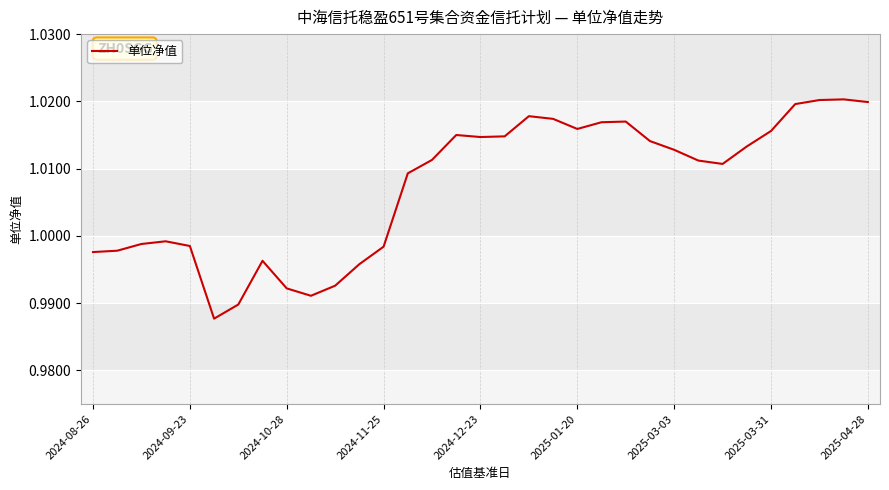

Does the chart have visible grid lines?

Yes